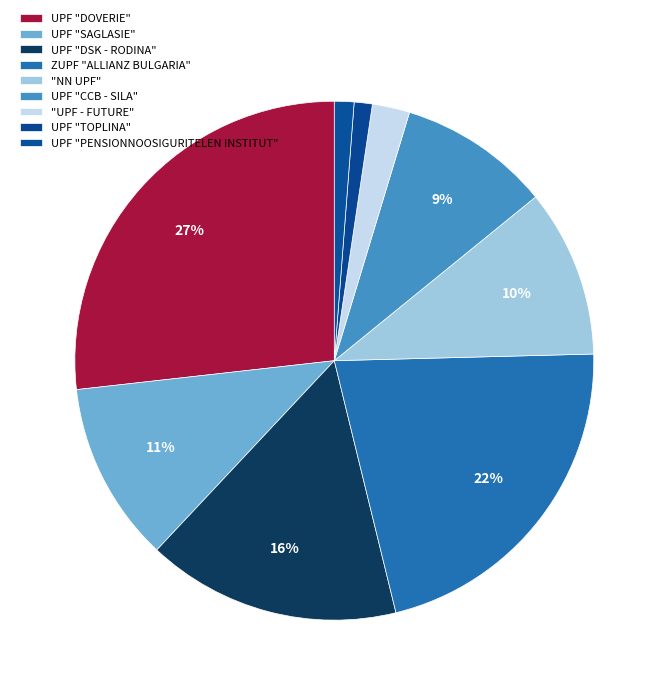

Does UPF "TOPLINA" represent more than half of the total?

No